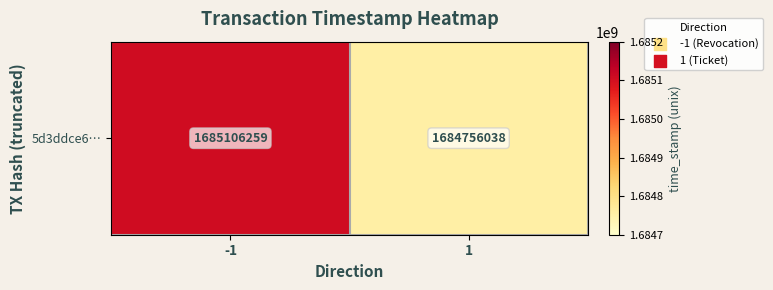

Count the values in the range 1684756038 to 1685106259.

2